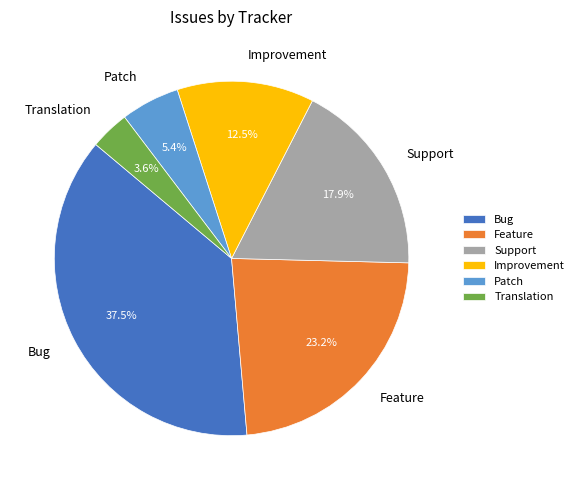

Is it true that Feature is 16% of the pie?

False